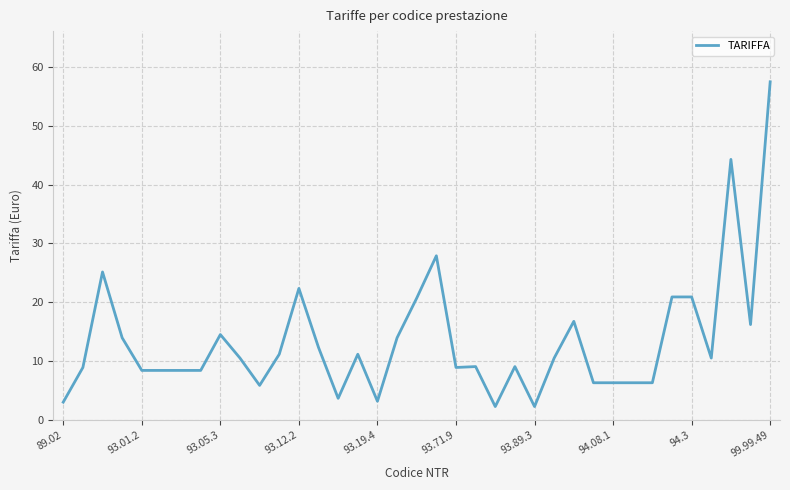

Is this an area chart (filled region under the line)?

No